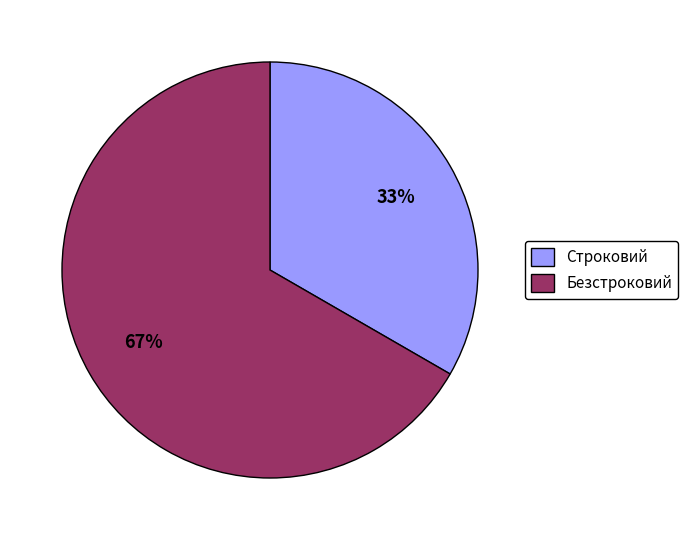

Is it true that Строковий is 44% of the pie?

False